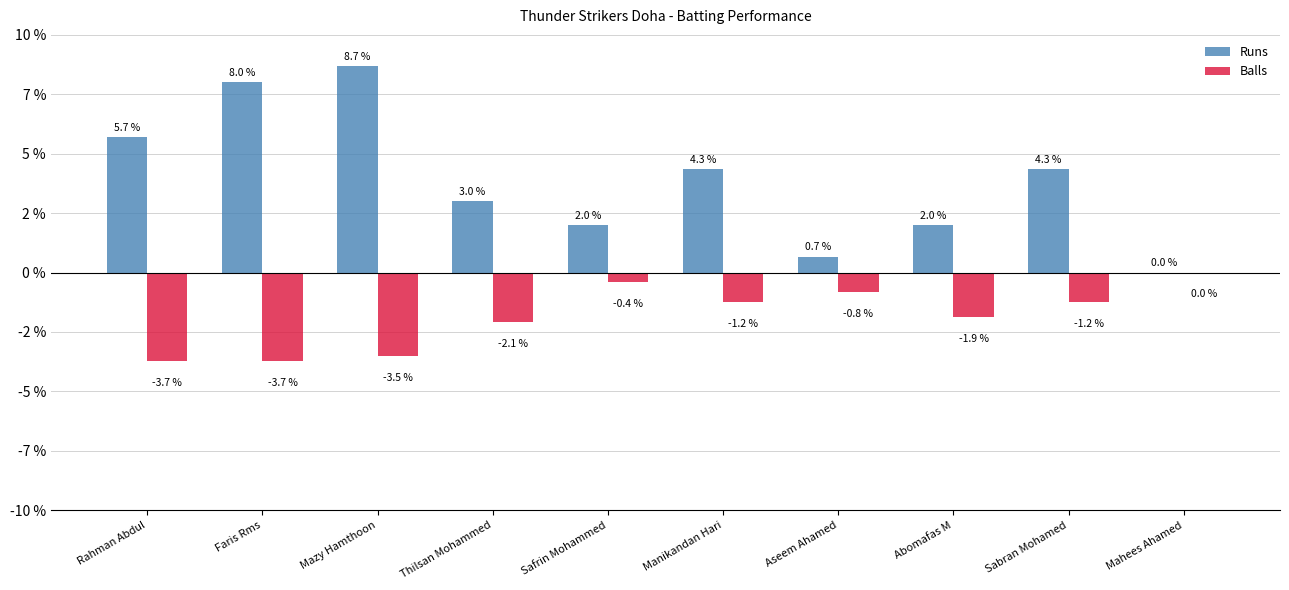

The Balls series shows -1.2 at Manikandan Hari. True or false?

True